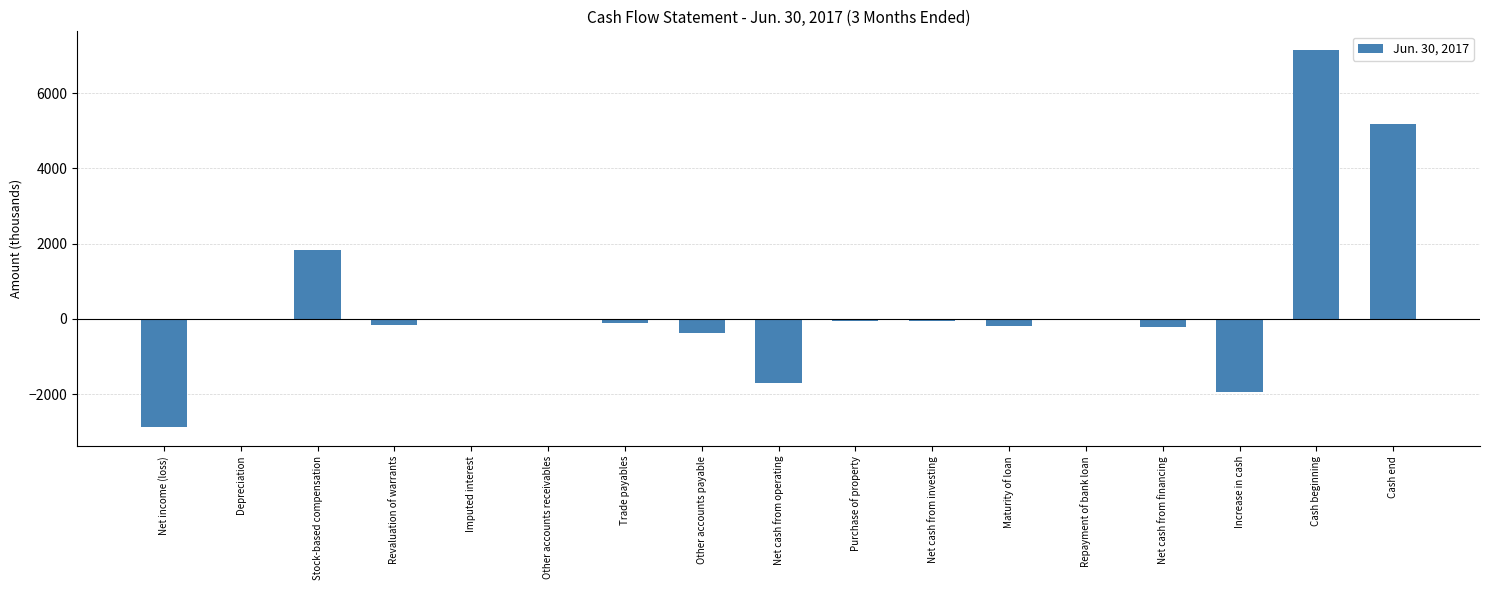

The chart shows a value of -46 at Purchase of property. True or false?

True